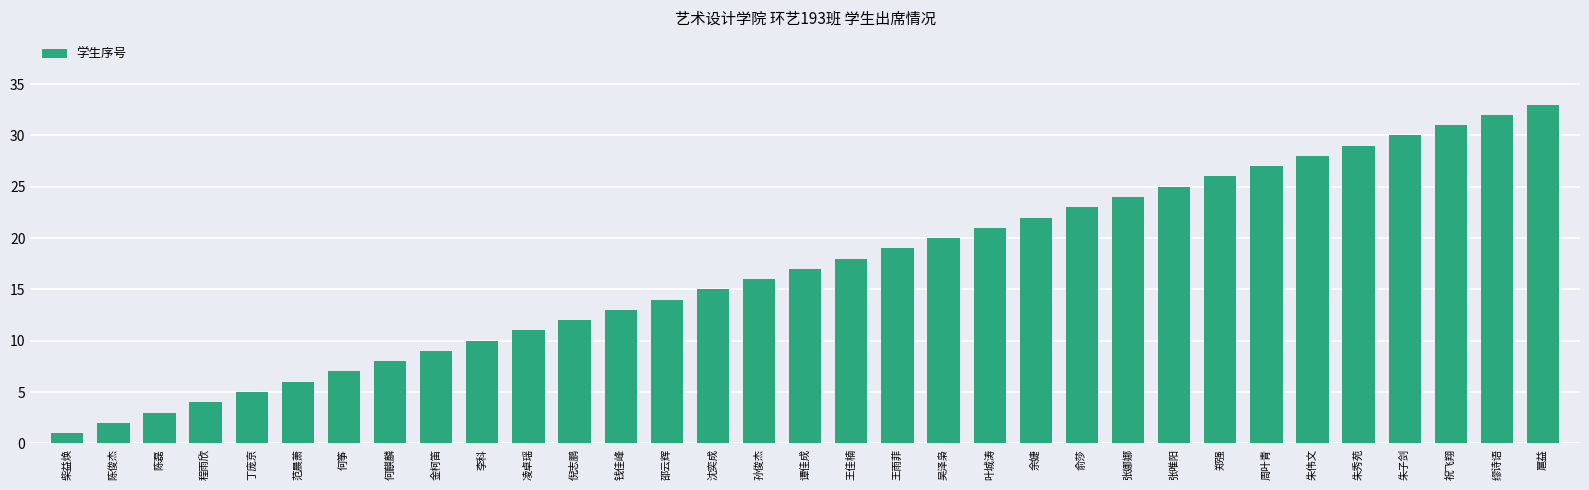

What position from the right is 王佳楠?

16